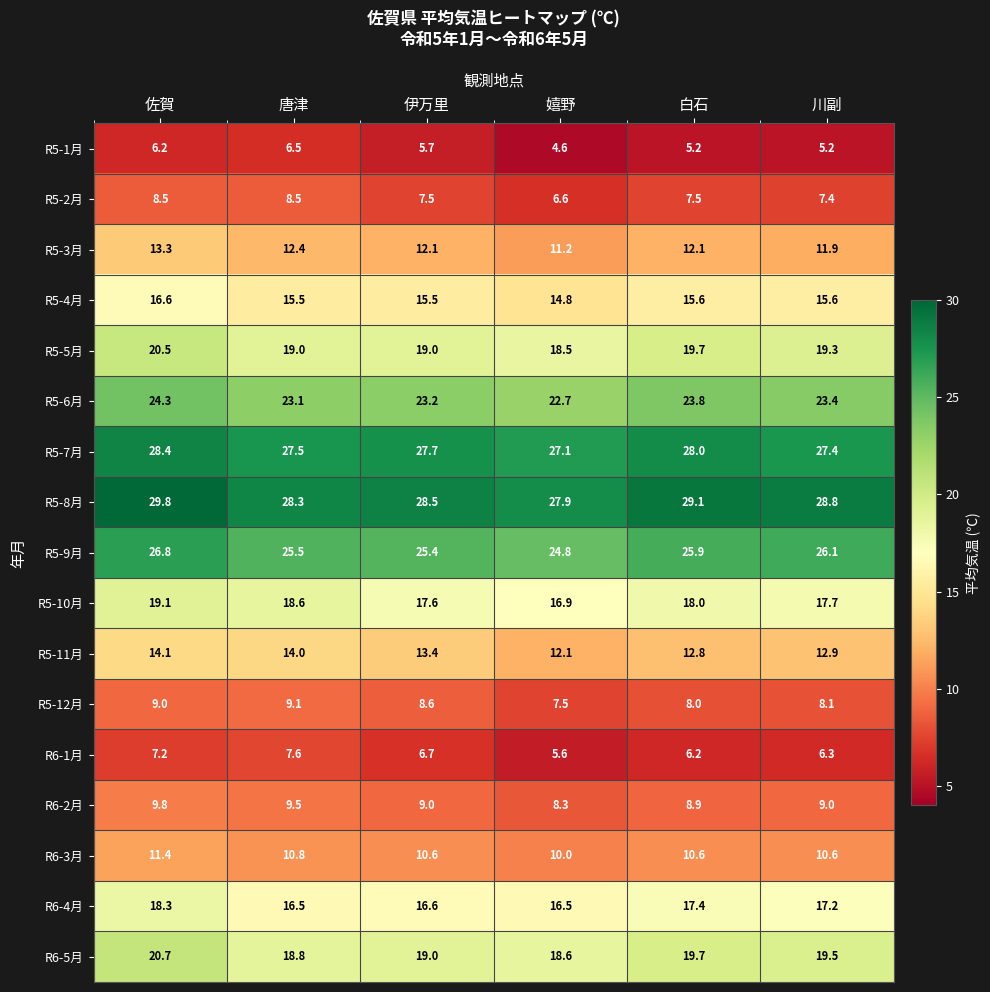

How many data points in R5-4月 are above 15?

5